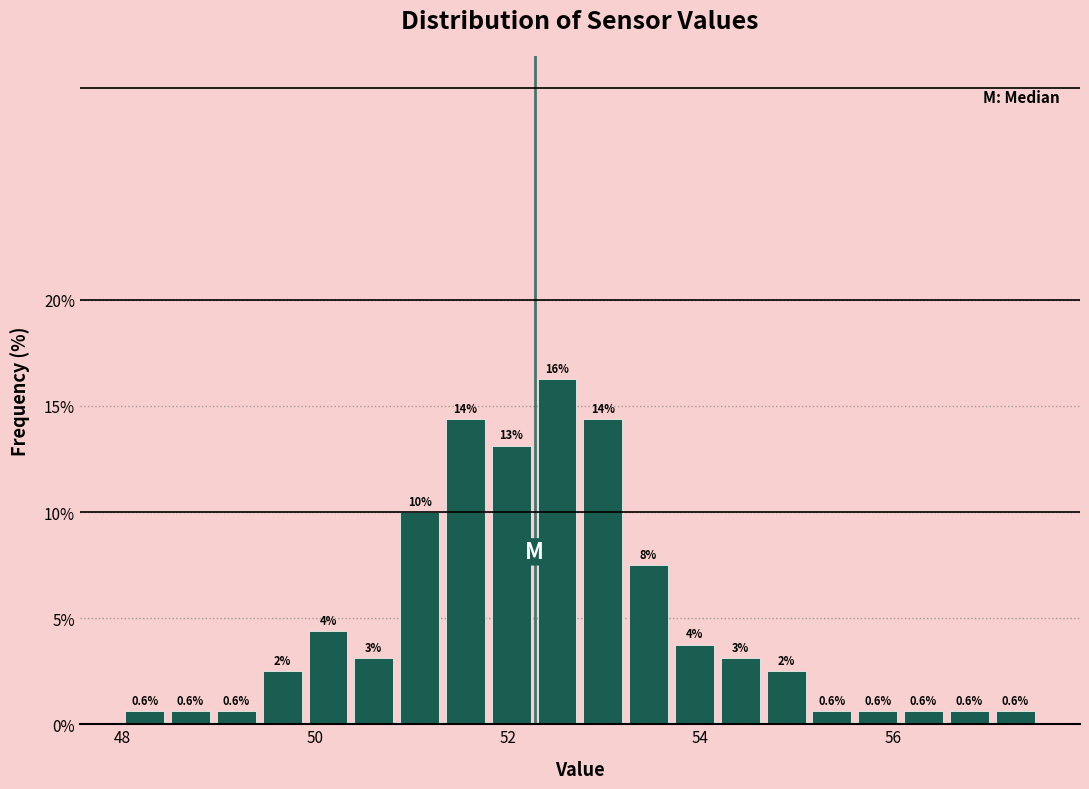

Around what value on the x-axis is the tallest bar? Give the approximate position of its centre, as read against the axis.

52.6